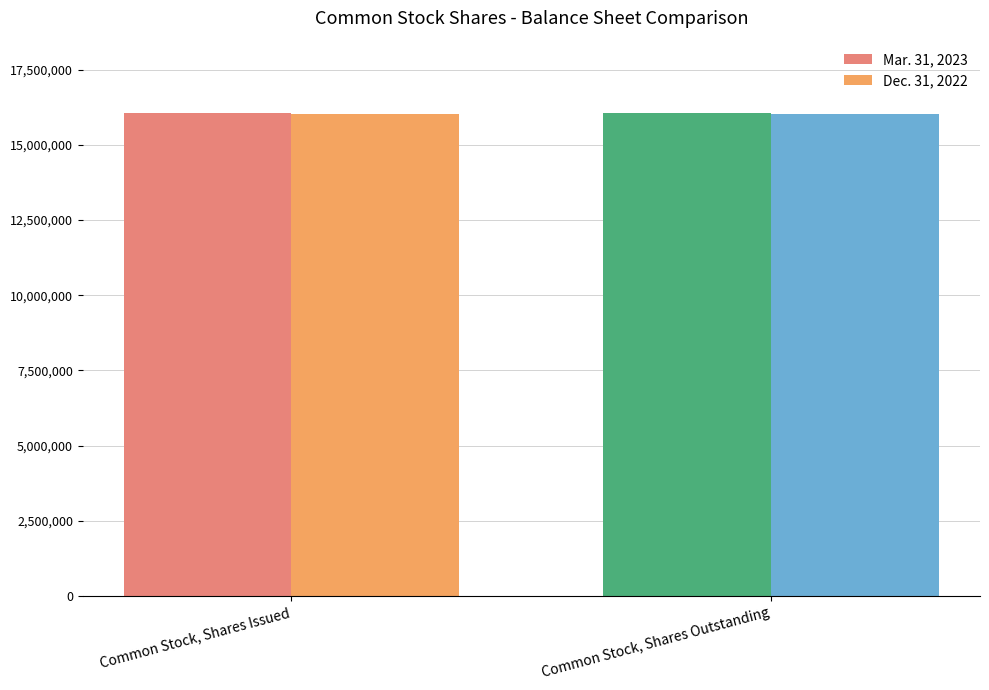

What is the value of the Mar. 31, 2023 bar at the 2nd from the left?

16053336